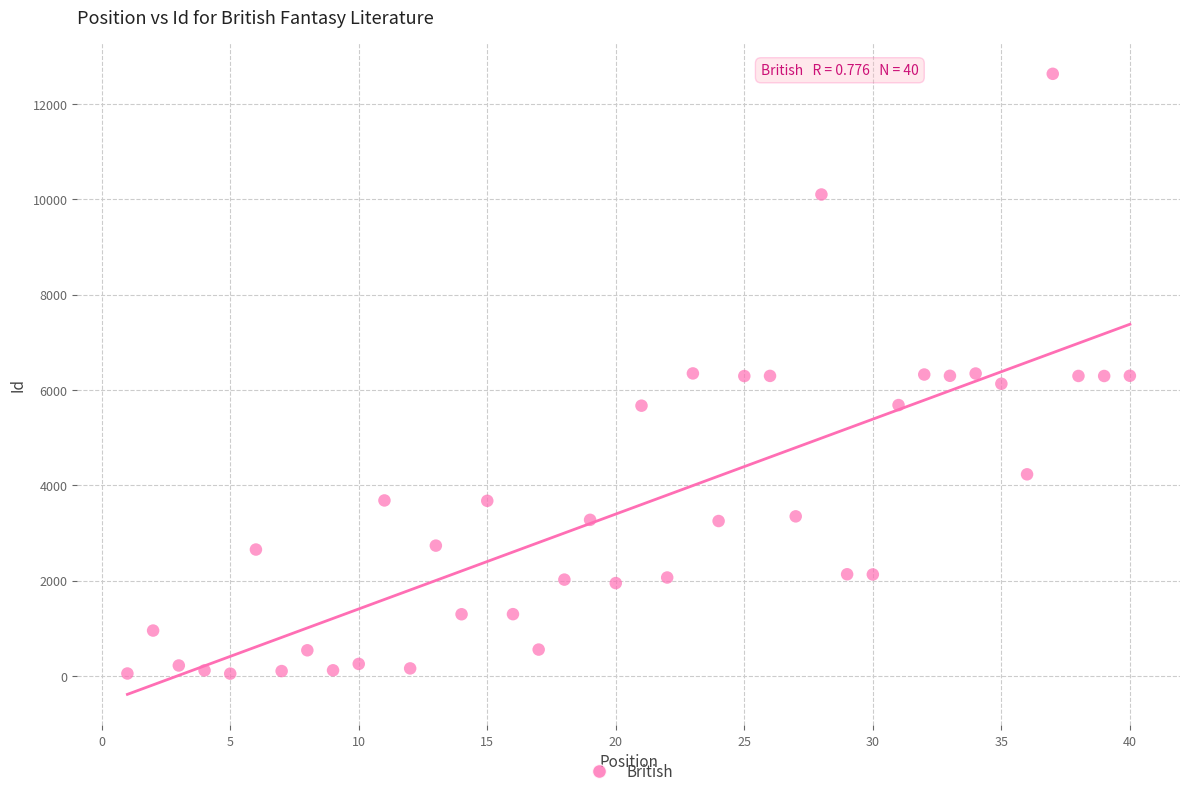

What is the range of Y values (max minus min)?

12585